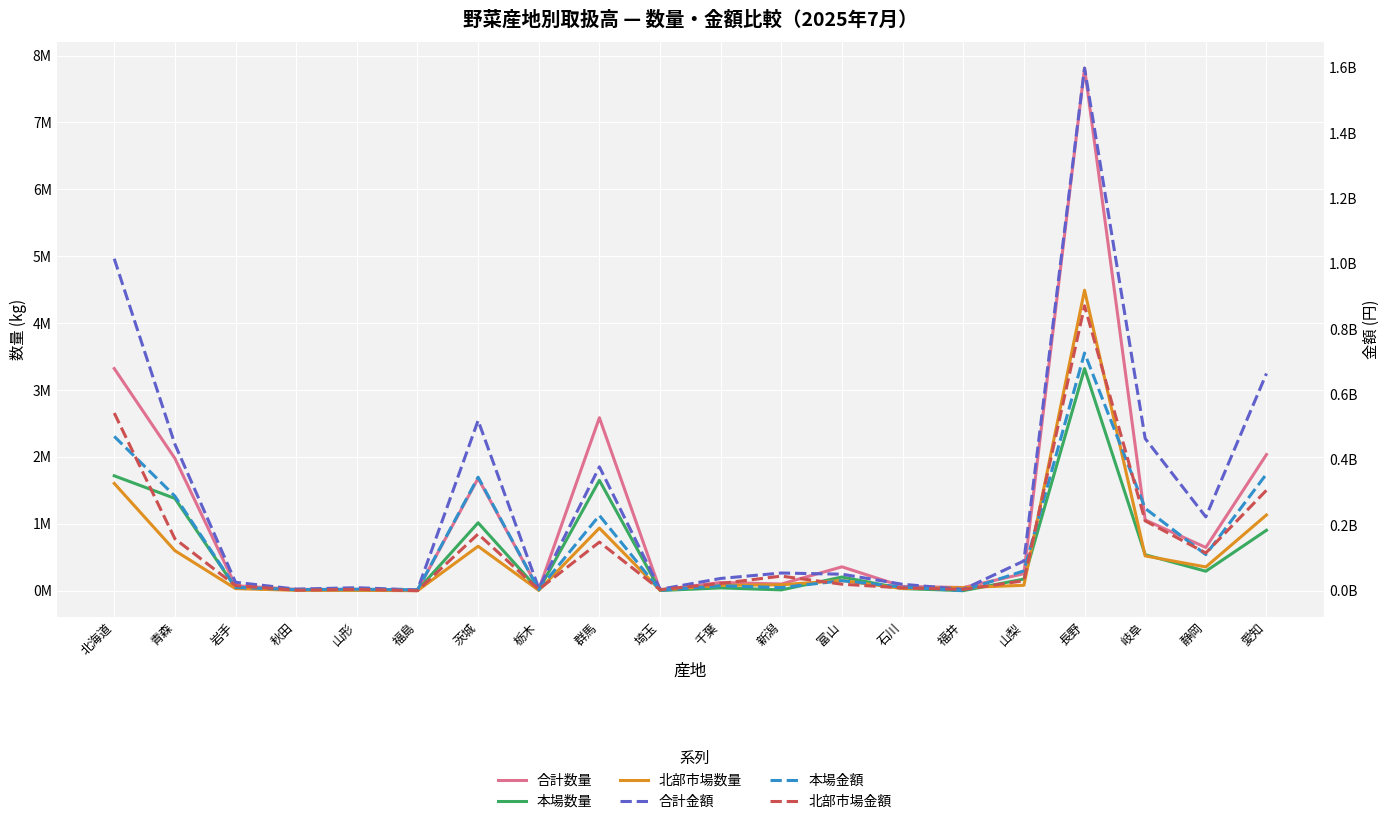

What is the label of the 10th point from the right?

千葉